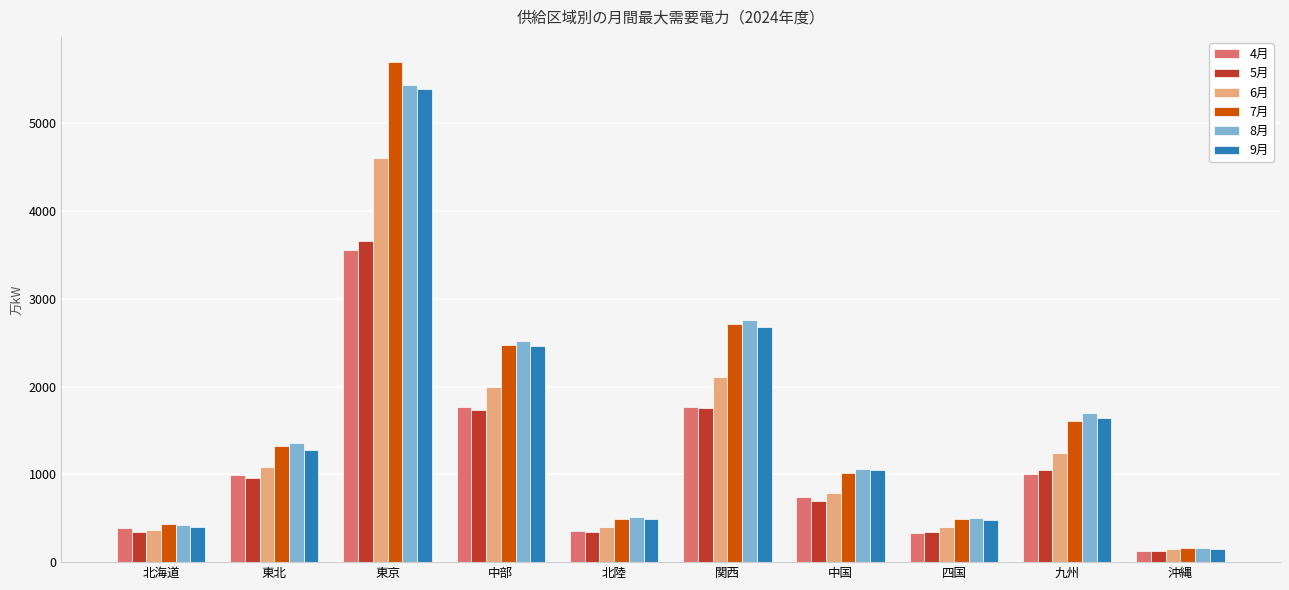

Which category has the highest value across all series?

東京